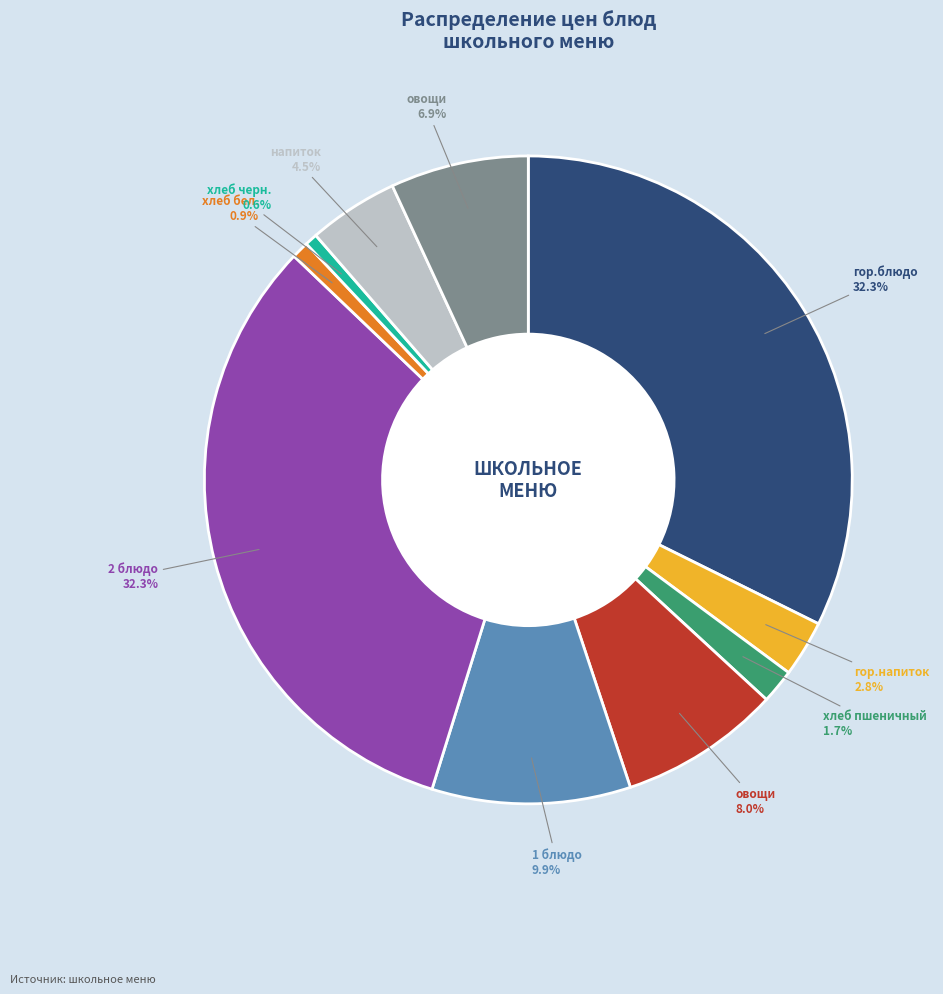

Is there a majority slice in this chart?

No